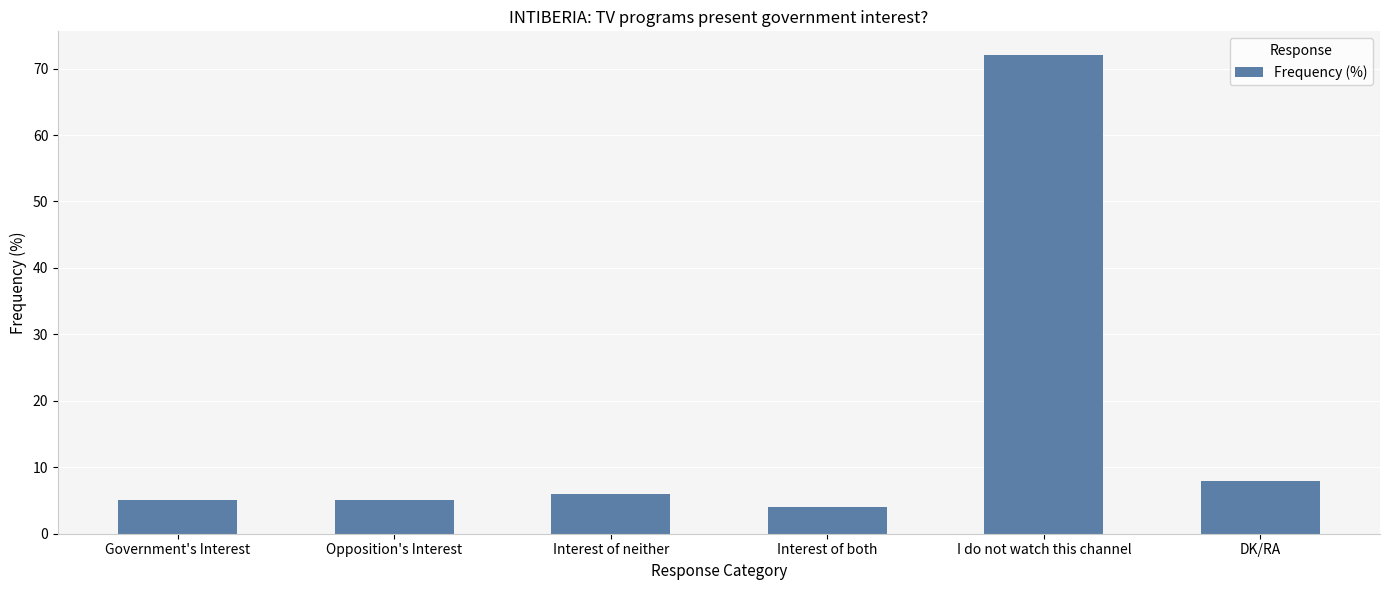

Where is the data nearest to the value 38?

DK/RA